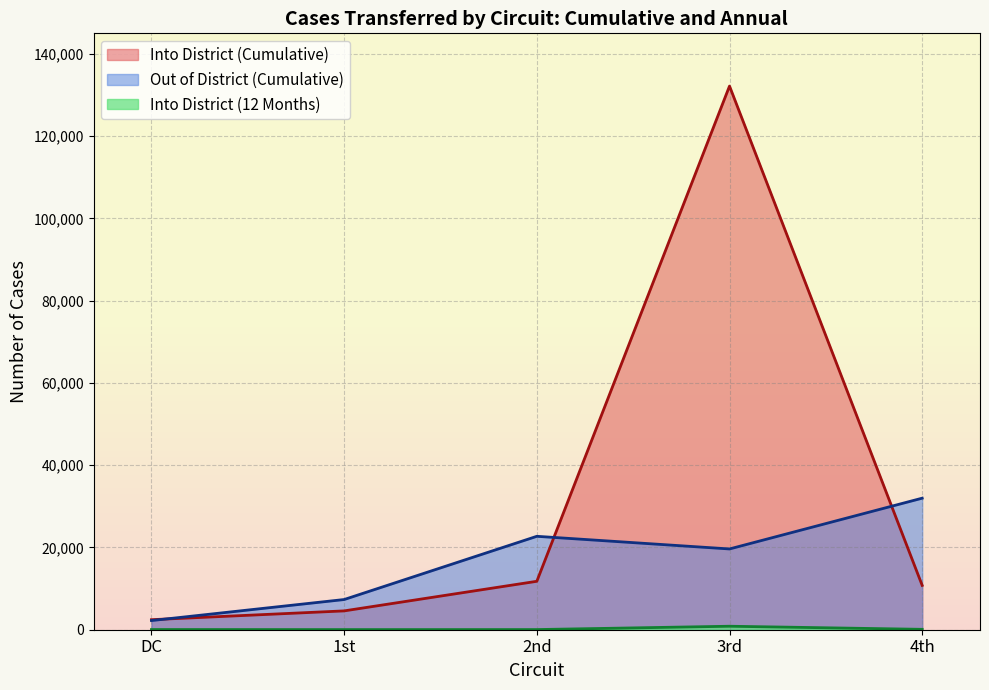

The Out of District (Cumulative) series shows 556 at DC. True or false?

False